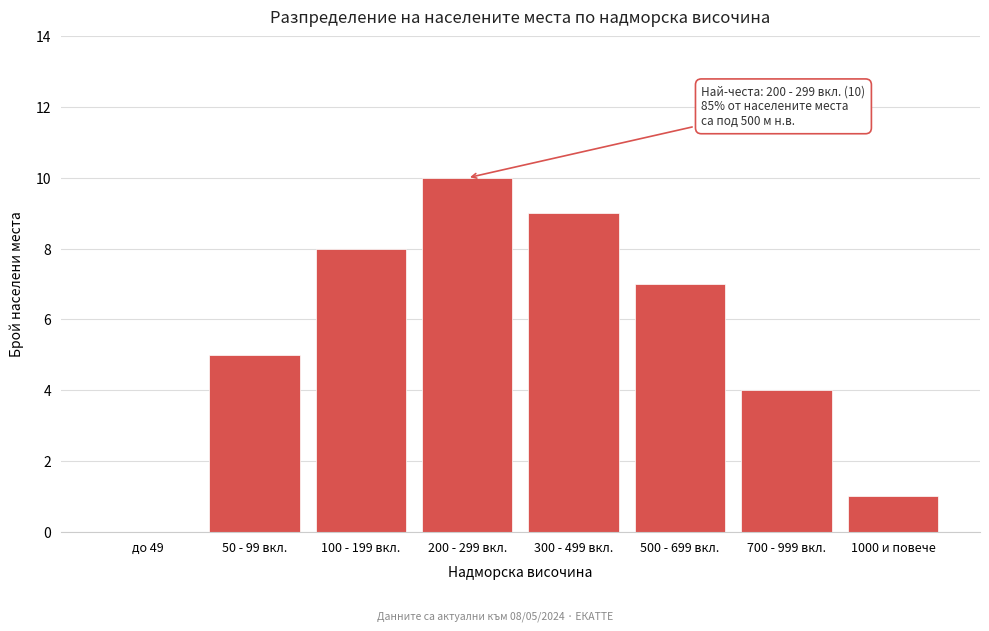

Reading left to right, transcribe all the data shown in this chart.

до 49=0	50 - 99 вкл.=5	100 - 199 вкл.=8	200 - 299 вкл.=10	300 - 499 вкл.=9	500 - 699 вкл.=7	700 - 999 вкл.=4	1000 и повече=1